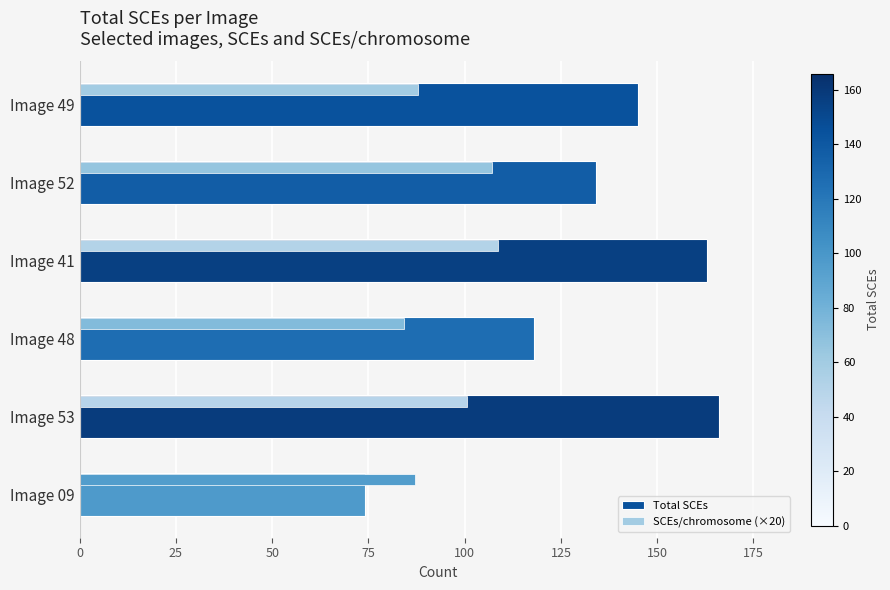

At which label is Total SCEs closest to 120?

Image 48